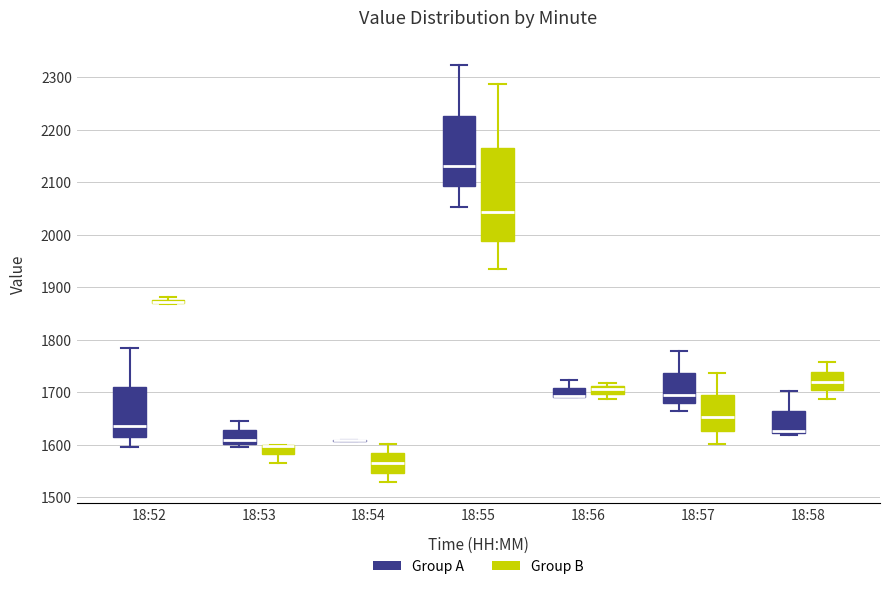

Comparing the boxes themselves (not the whiskers), which one is the tallest?

18:55 (Group B)